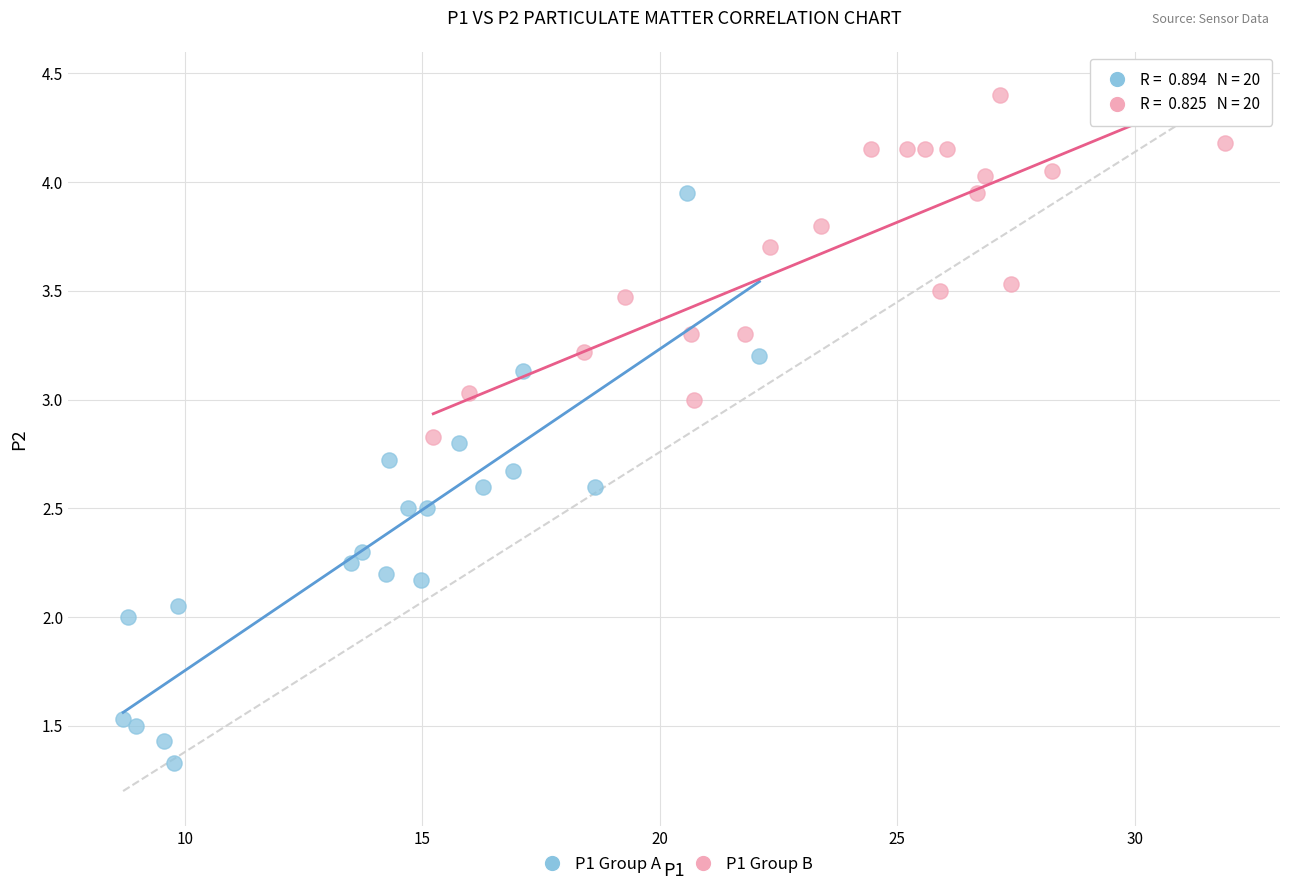

Which series contains the lowest Y value?

P1 Group A